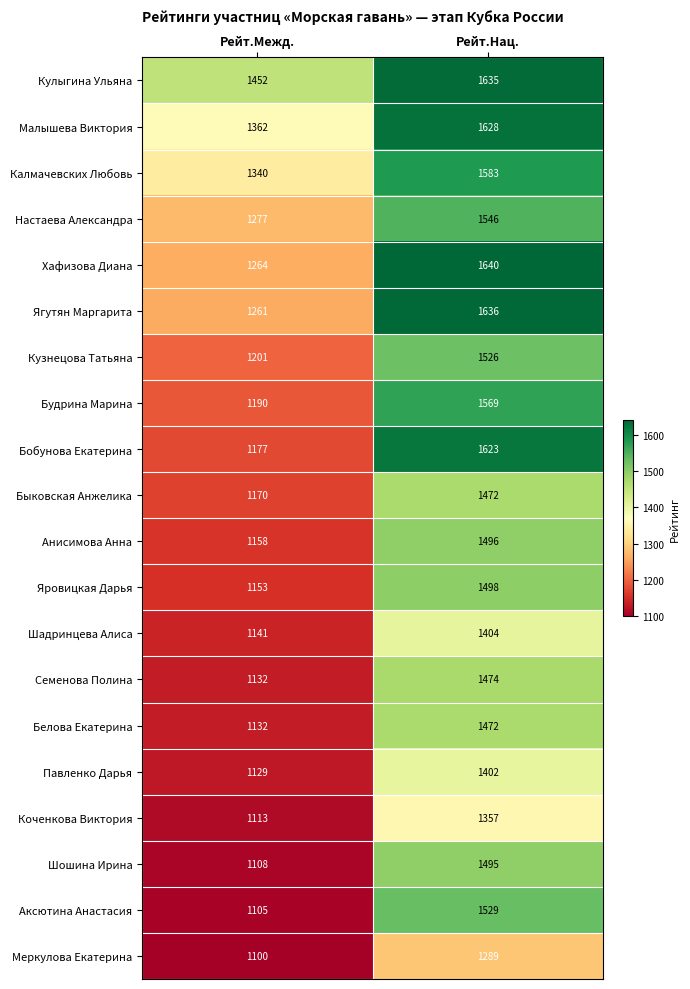

What value does the Кулыгина Ульяна series have at Рейт.Нац.?

1635